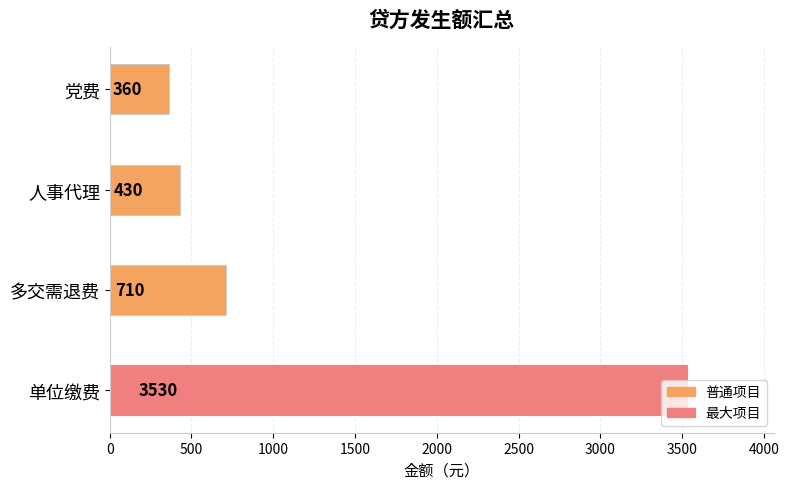

At which category does the chart reach its minimum across all series?

党费